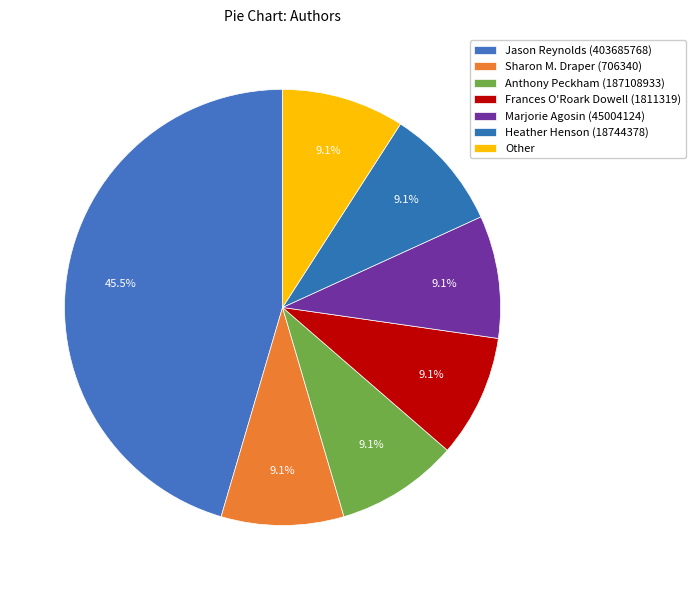

Count the number of slices in the pie.

7